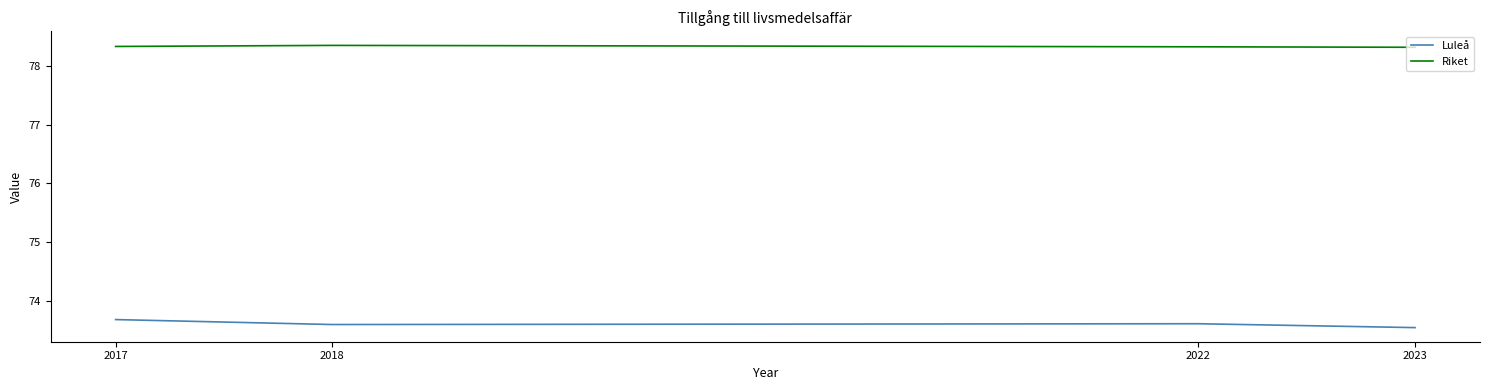

List the series in order of their peak value, highest first.

Riket, Luleå